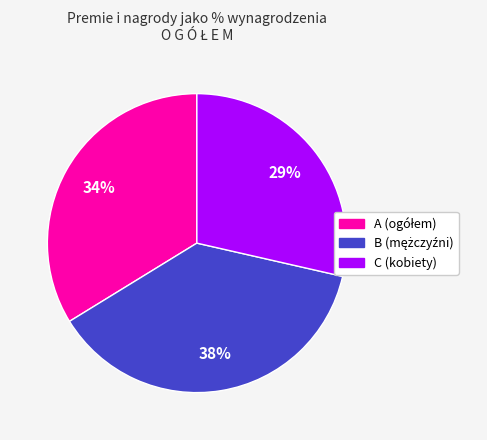

To the nearest percent, what percentage of the pie is C (kobiety)?

29%